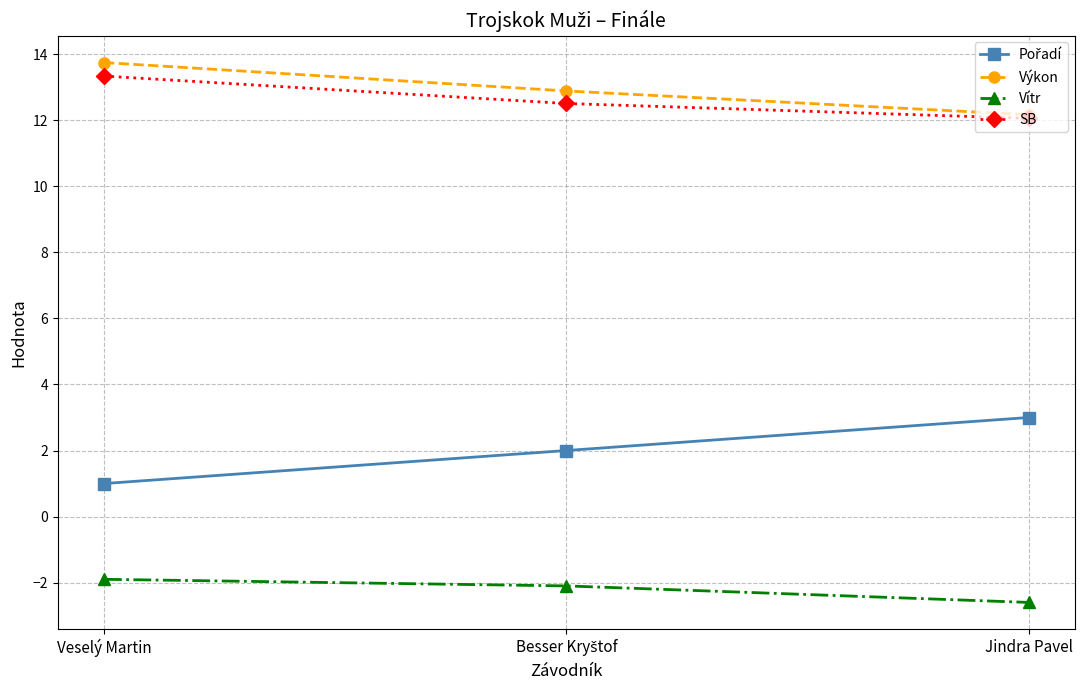

What position from the left is Veselý Martin?

1